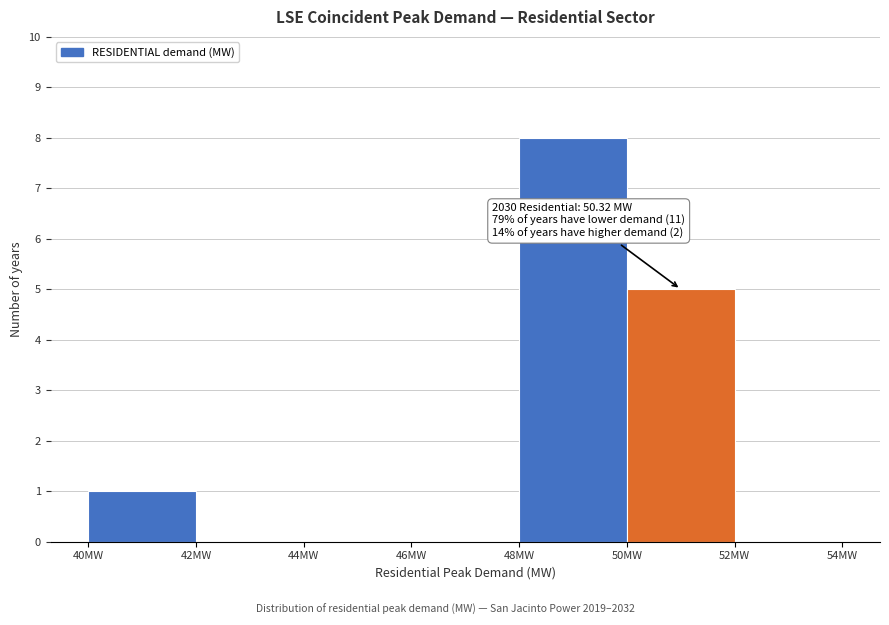

Which range on the x-axis has the tallest bar?

48 to 50